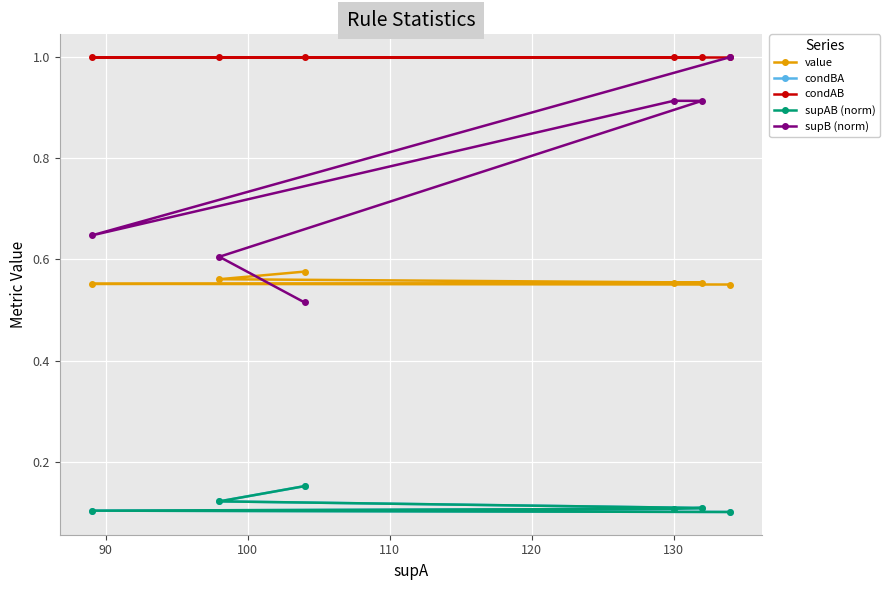

What is the lowest value of the condAB series?

1.0